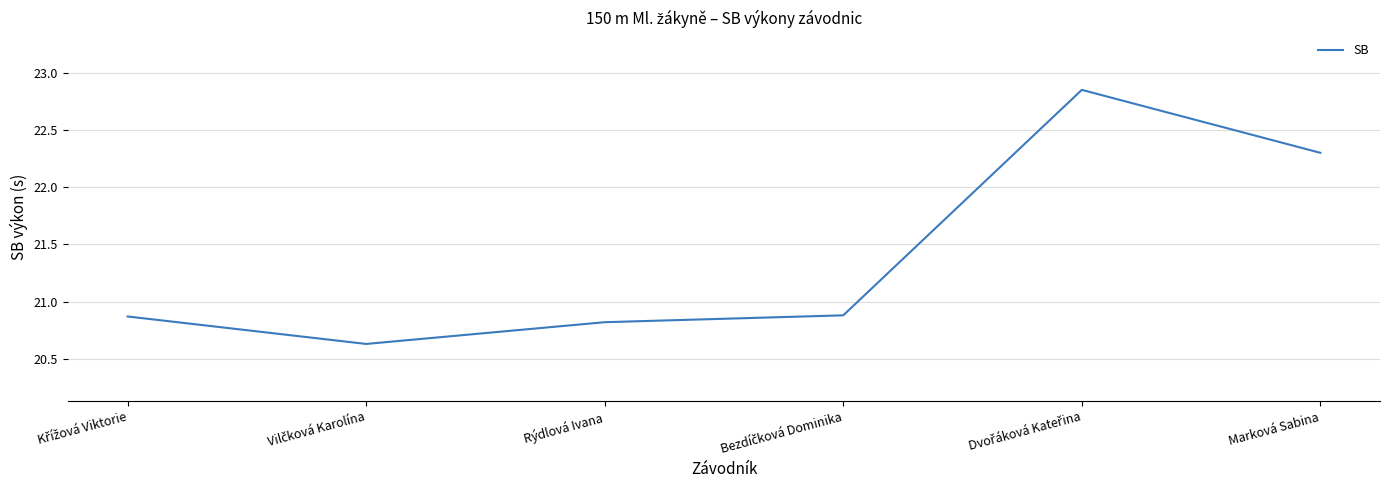

What position from the left is Marková Sabina?

6